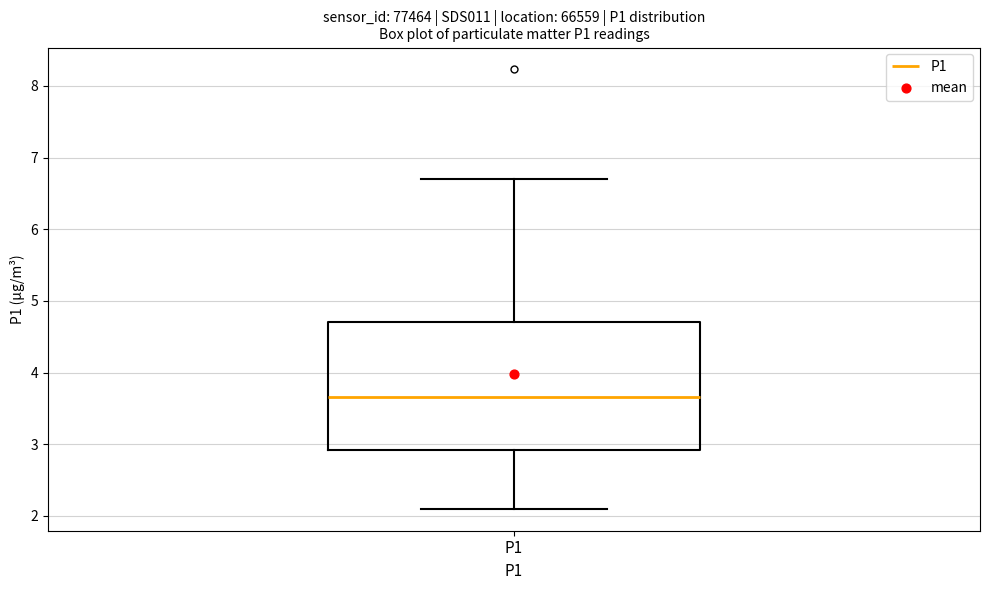

Transcribe this box plot: give where the median line is, the range the box spans, and where the two whiskers end, as read against the y-axis. The values are not printed on the chart, so give them approximately, as read against the axis.

median 3.7, box 2.9 to 4.7, whiskers 2.1 to 6.7